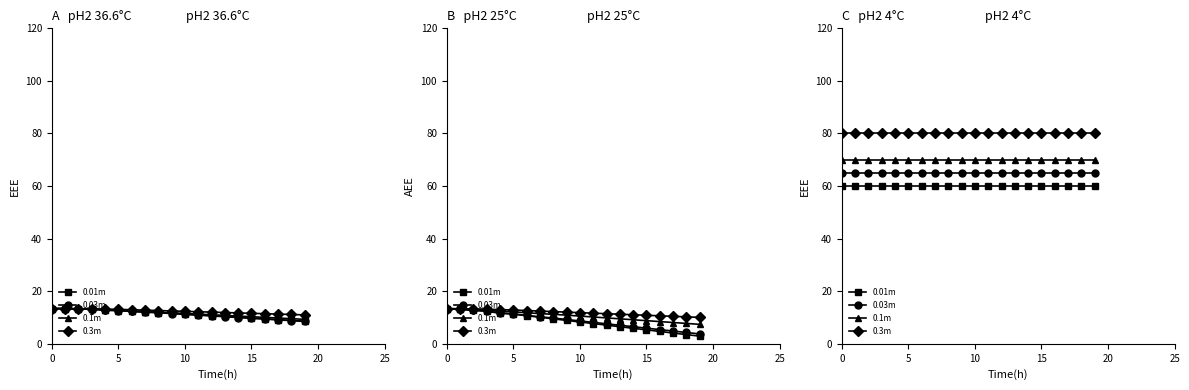

What is the sum of all 0.1m values?

1400